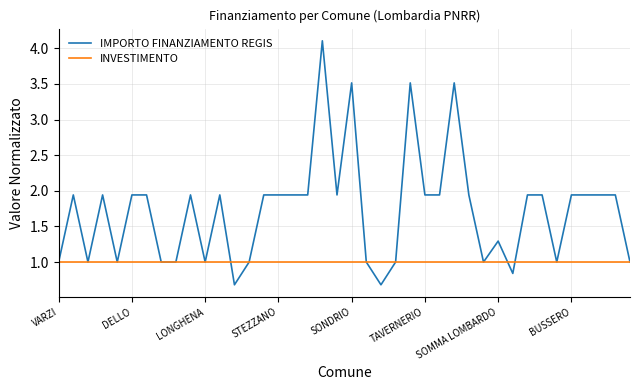

Which series has the largest range (max minus min)?

IMPORTO FINANZIAMENTO REGIS